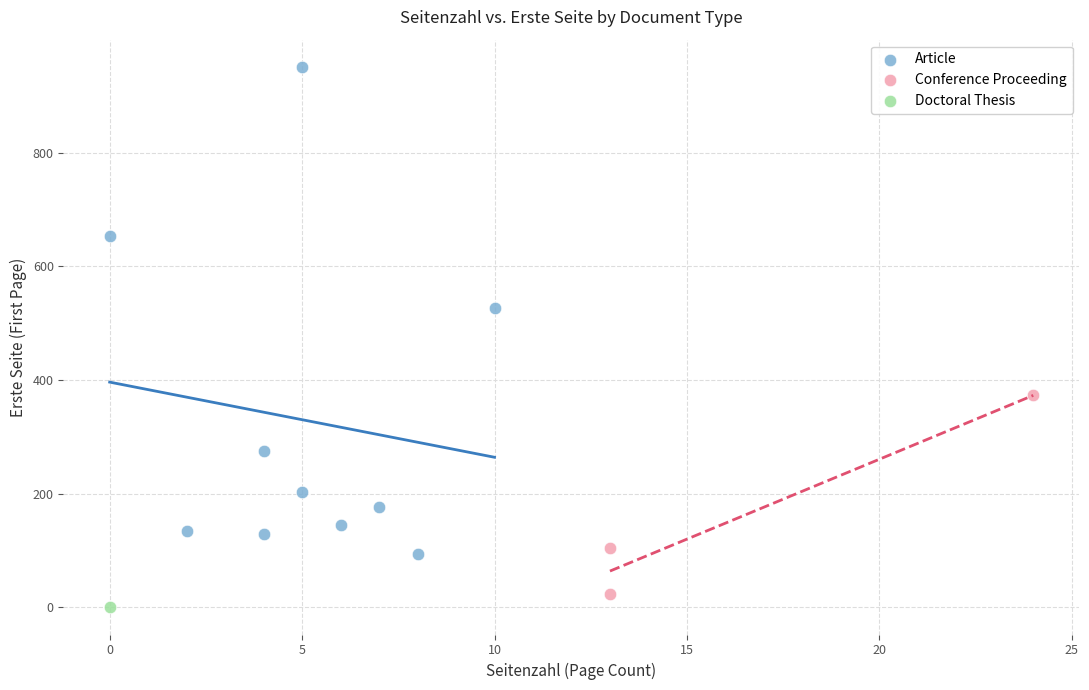

What are all the series names shown in the legend?

Article, Conference Proceeding, Doctoral Thesis